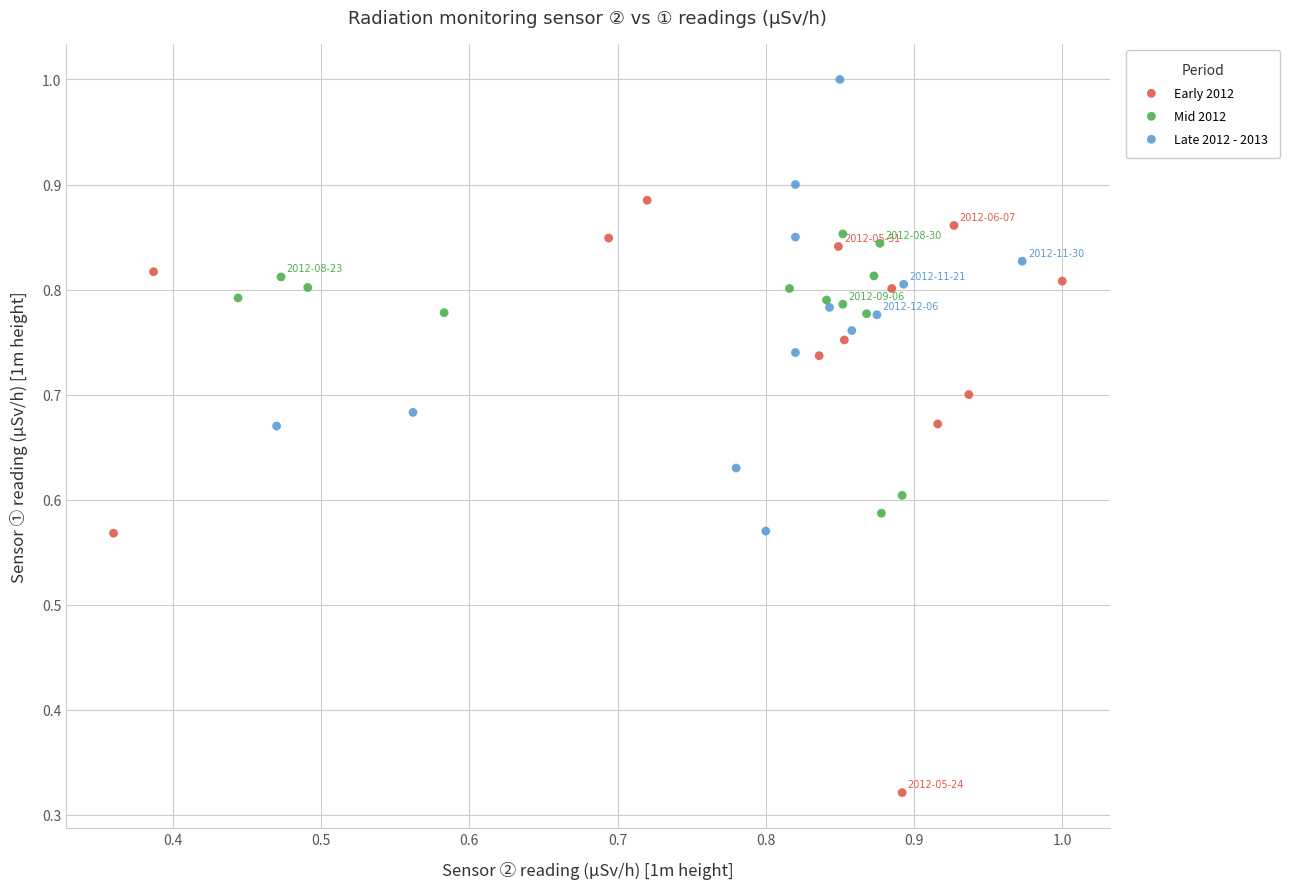

Which series has the widest spread of Y values?

Early 2012